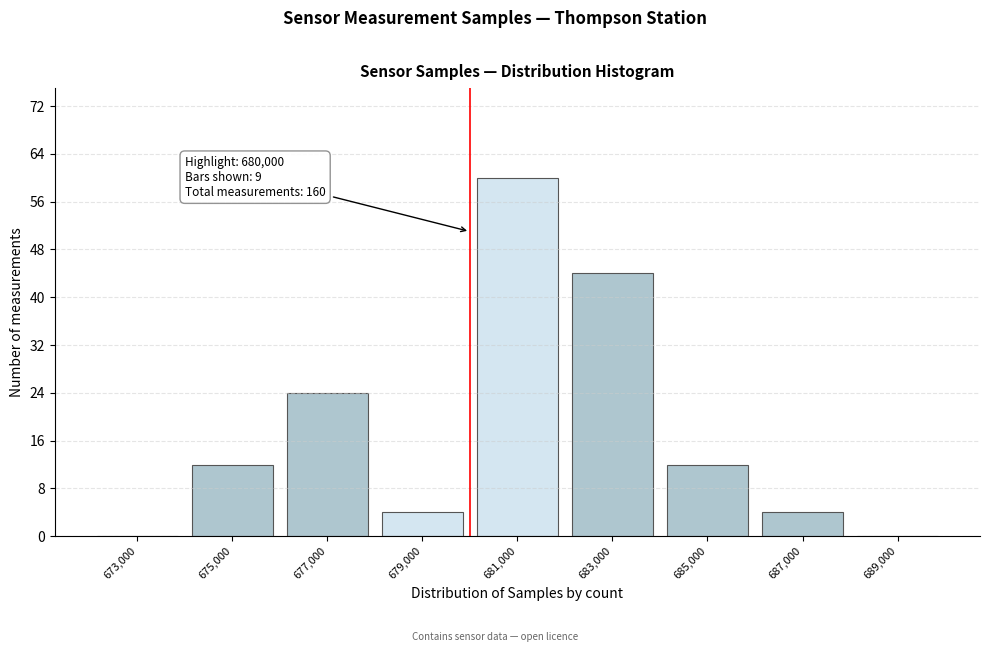

Over which range of the x-axis is the bar tallest?

680000 to 682000